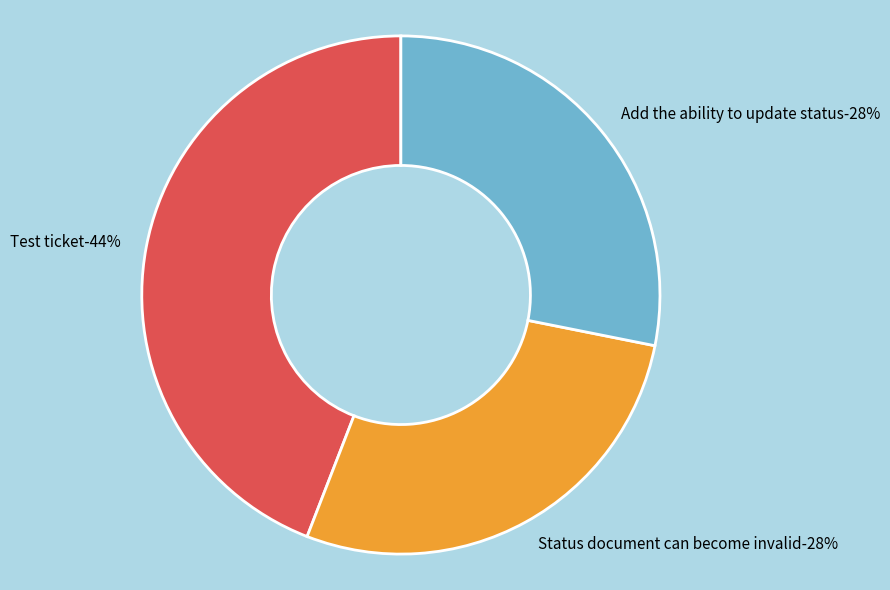

To the nearest percent, what percentage of the pie is Add the ability to update status?

28%